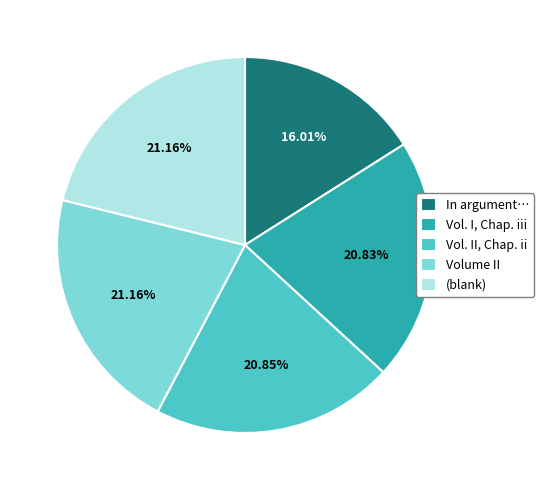

The (blank) slice represents 21% of the pie. True or false?

True